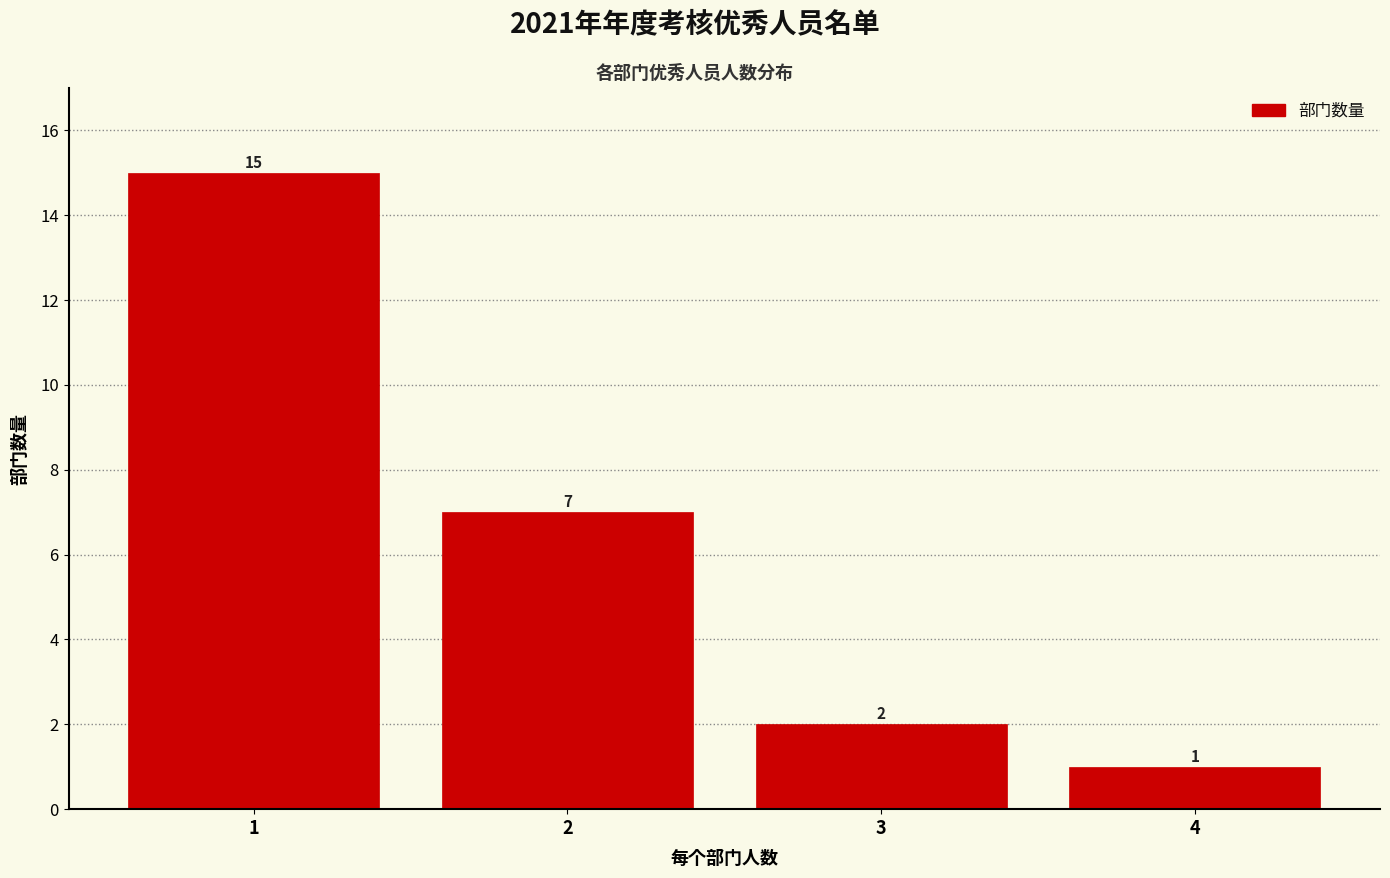

Reading left to right, list every bar in this chart as the range it spans on the x-axis followed by its height.

0.5 to 1.5: 15
1.5 to 2.5: 7
2.5 to 3.5: 2
3.5 to 4.5: 1